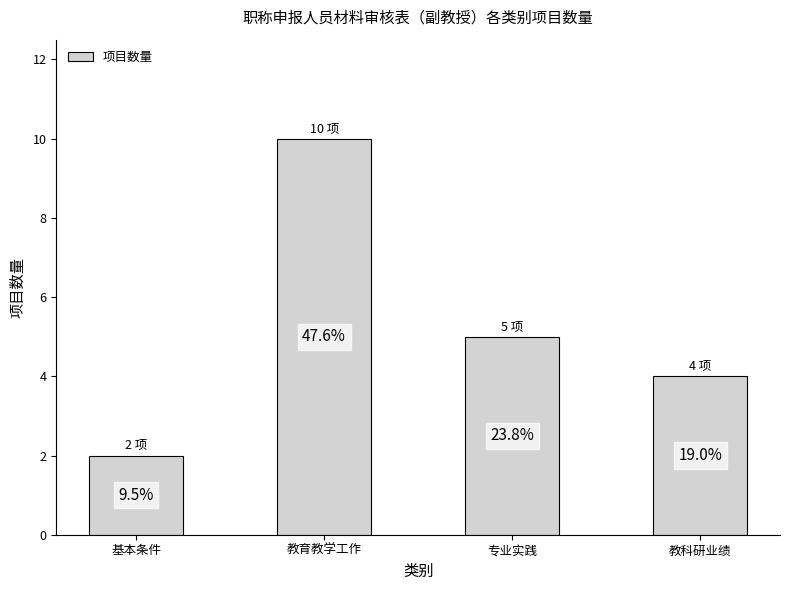

Rank the categories by value from lowest to highest.

基本条件, 教科研业绩, 专业实践, 教育教学工作